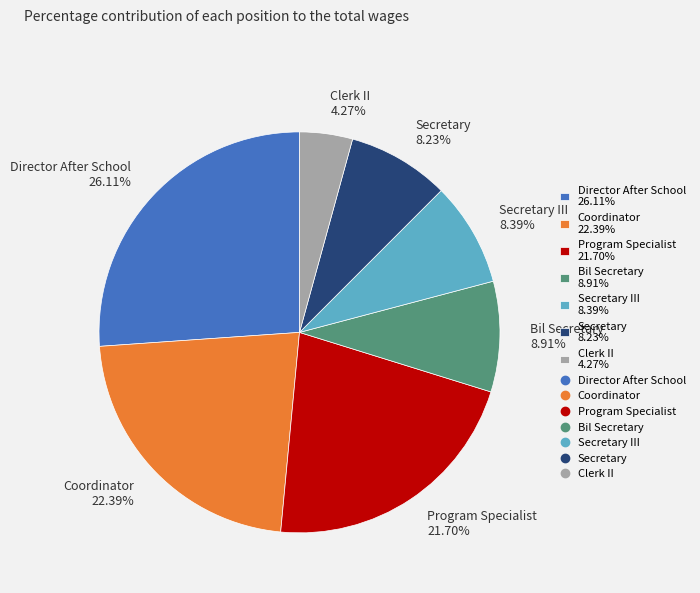

Which category has the smallest portion of the pie?

Clerk II 4.27%